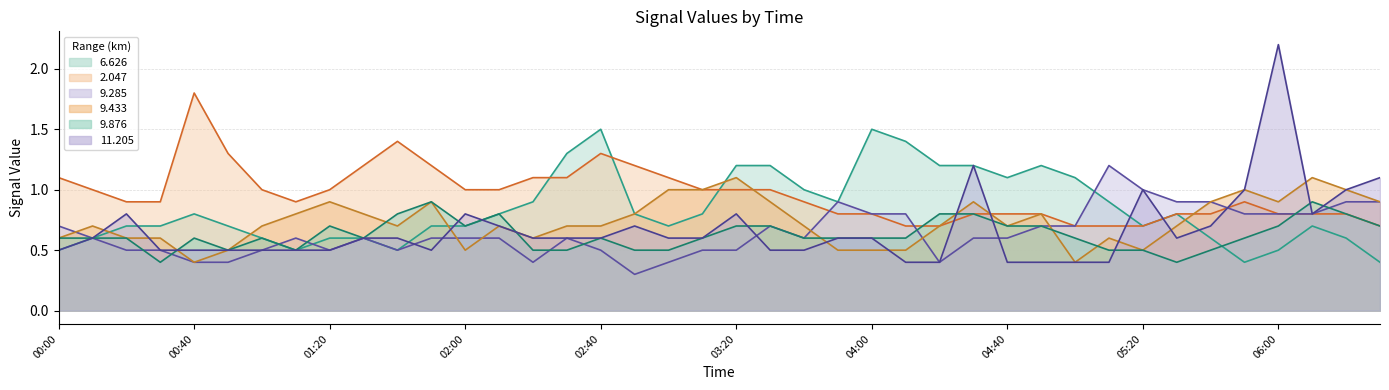

What is the spread (max minus min) of values at 2005/12/17 01:00?

0.5